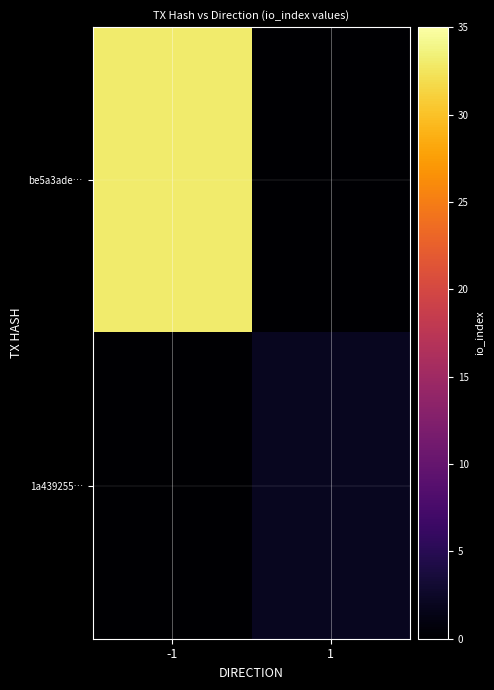

At how many categories does at least one series exceed 25?

1